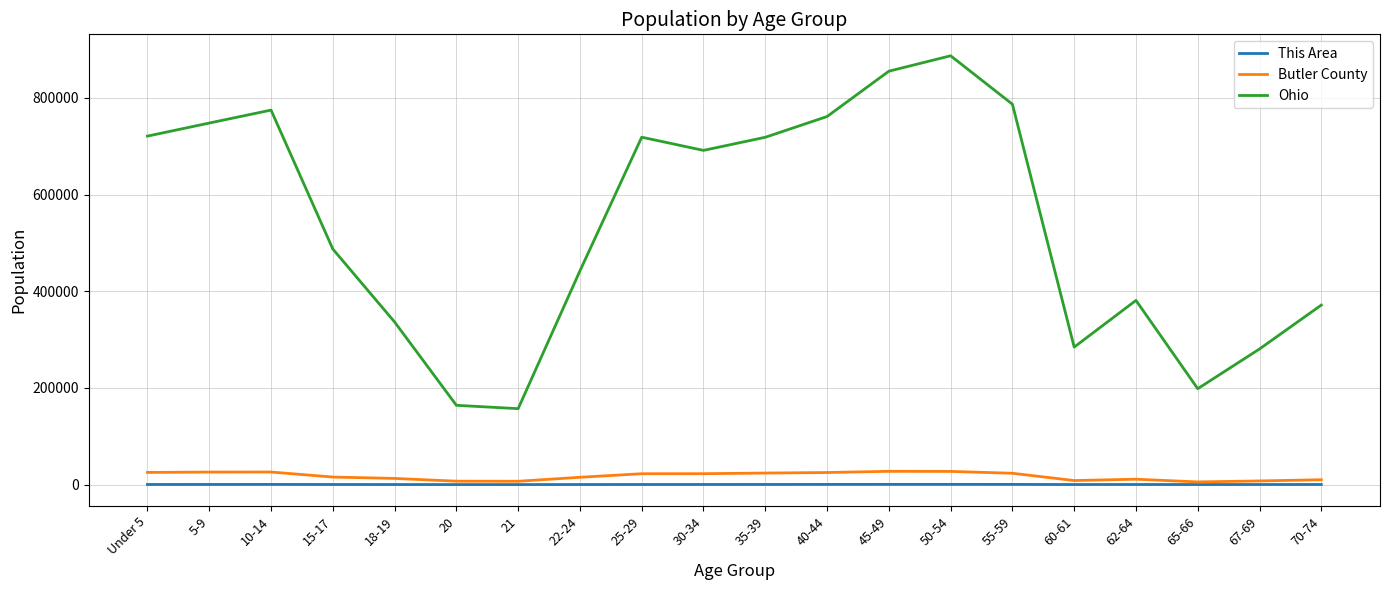

True or false: Ohio and Butler County cross at least once.

False